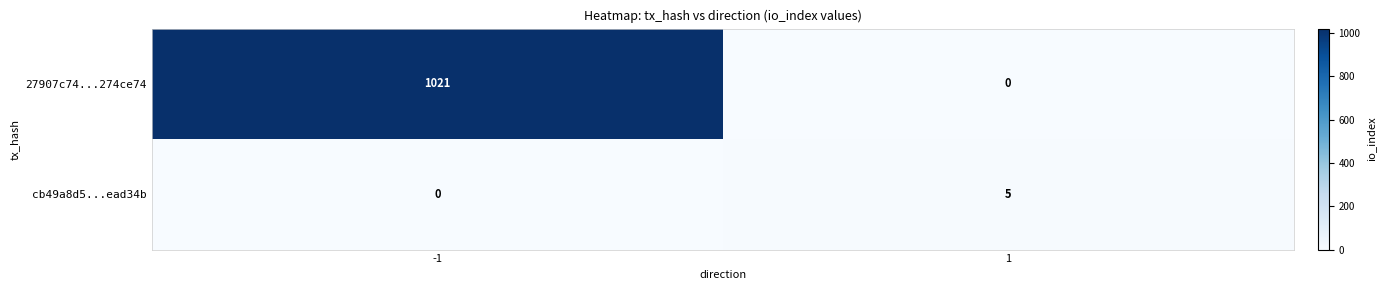

Reading right to left, list all the values displayed in this chart.

27907c74...274ce74: 0	1021
cb49a8d5...ead34b: 5	0